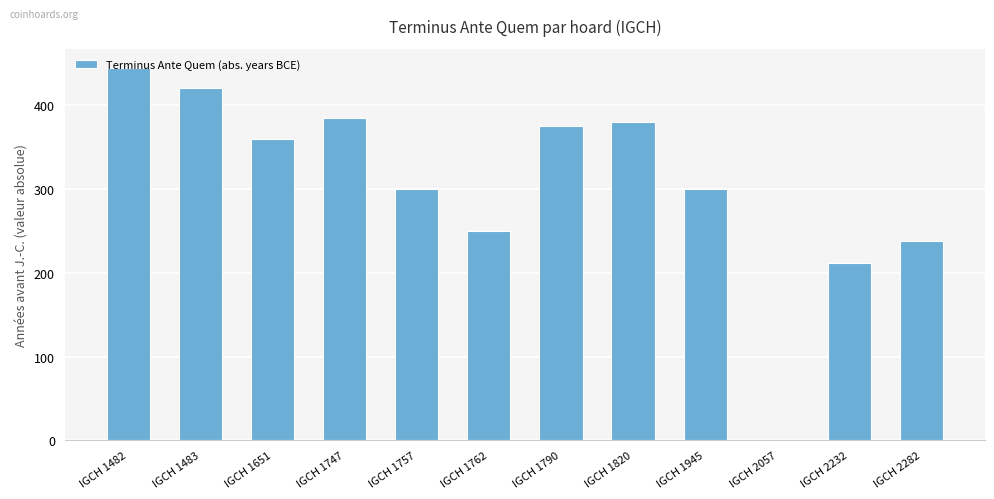

The chart shows a value of 246 at IGCH 1820. True or false?

False